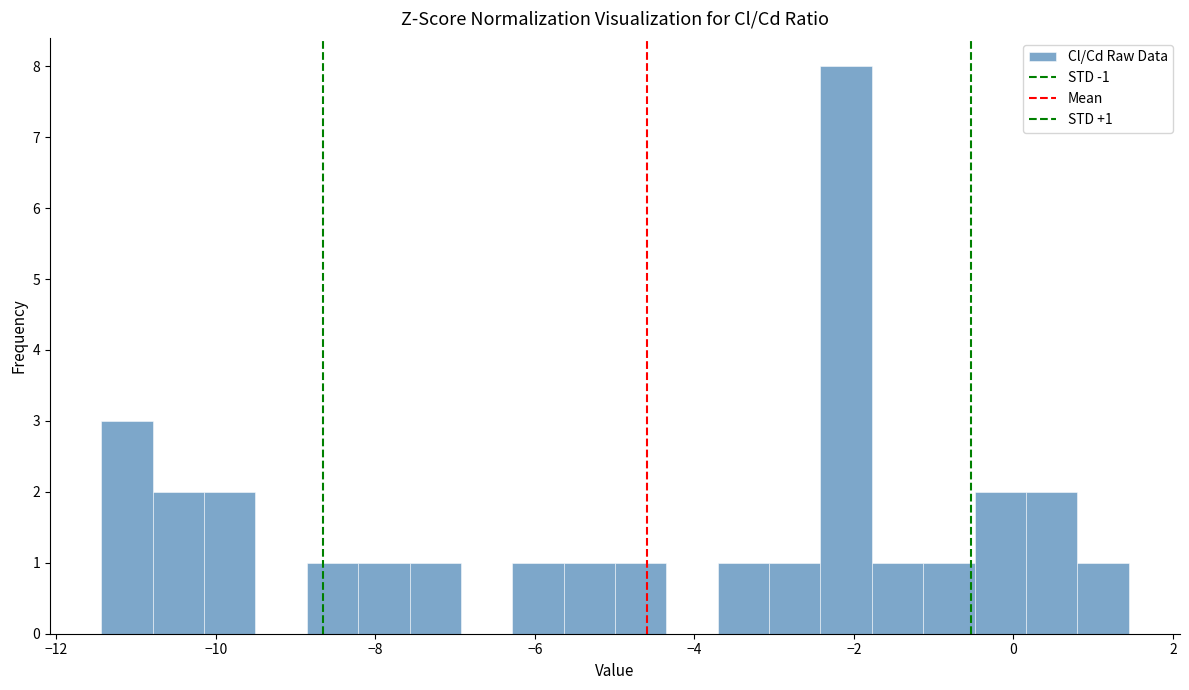

Read against the x-axis, roughly where is the centre of the tallest bar?

-2.0